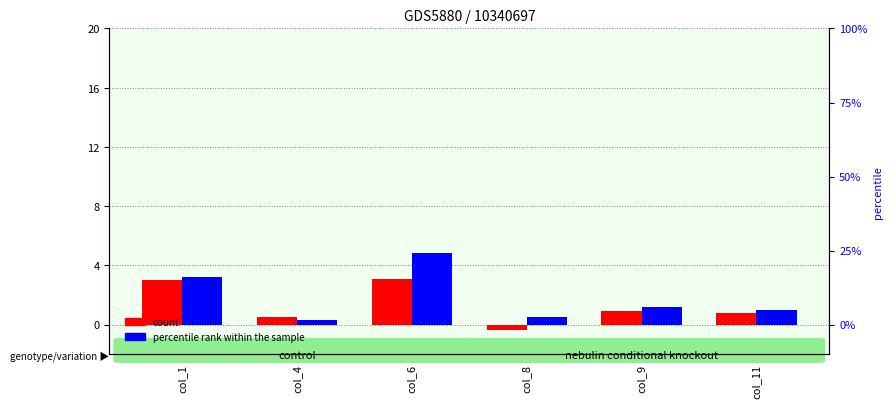

Where is percentile rank within the sample nearest to the value 2?

col_9